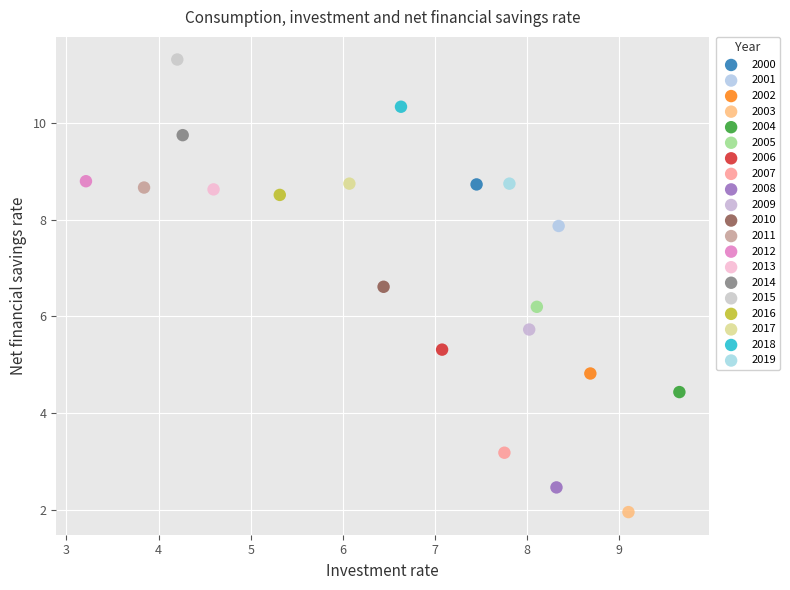

Which series contains the lowest Y value?

2003